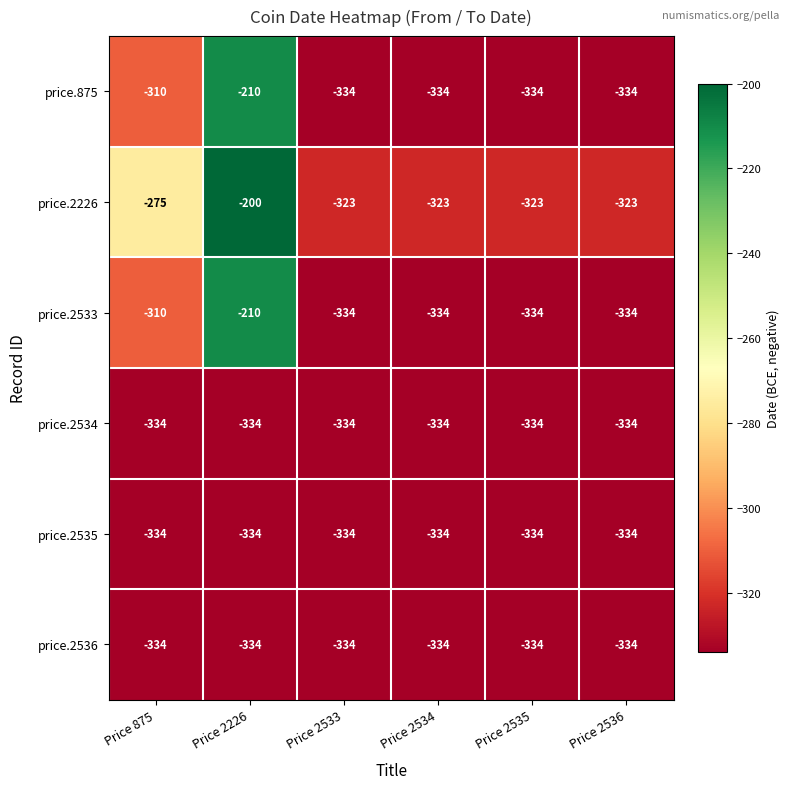

True or false: price.2535 has a value of -561 at Price 2536.

False